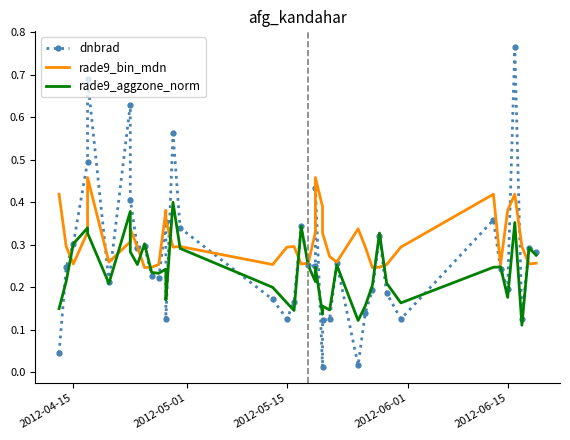

True or false: rade9_aggzone_norm has more than 1 points higher than both neighbors.

True